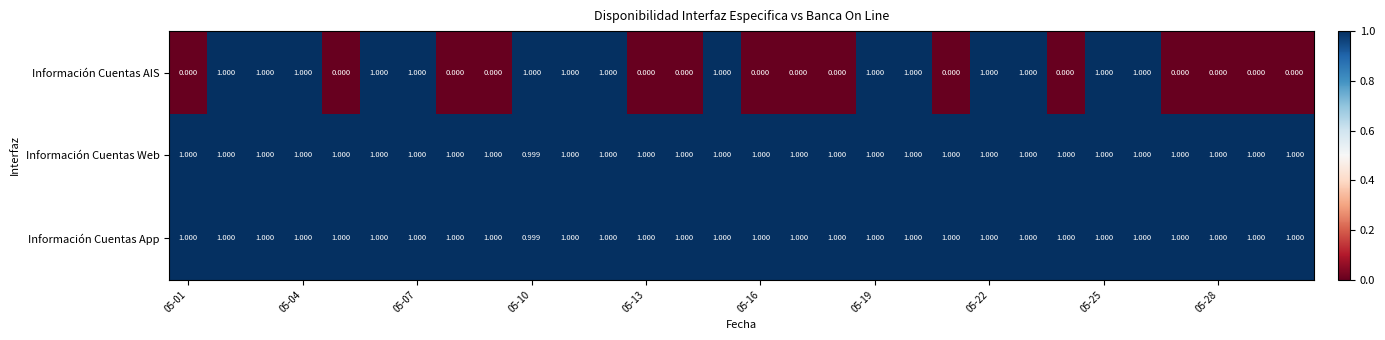

Which series has the widest spread of values?

Información Cuentas AIS